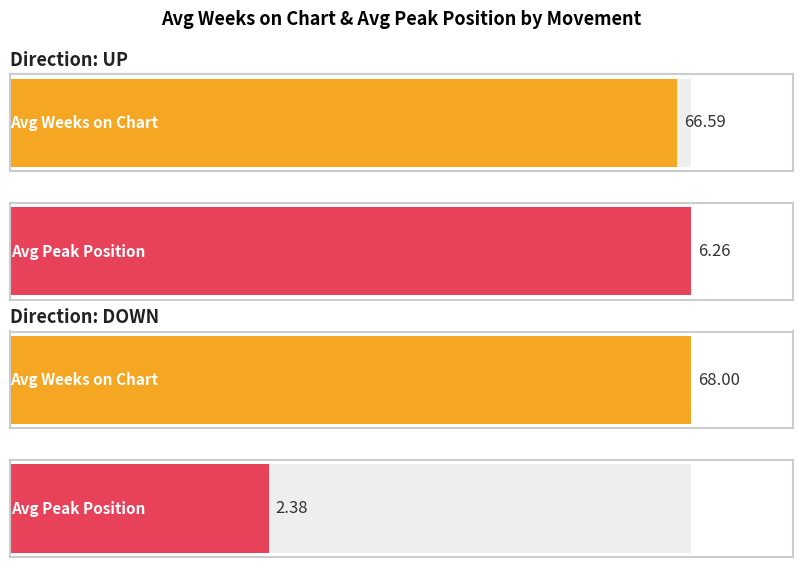

True or false: Average Peak Position has a value of 6.7 at up.

False